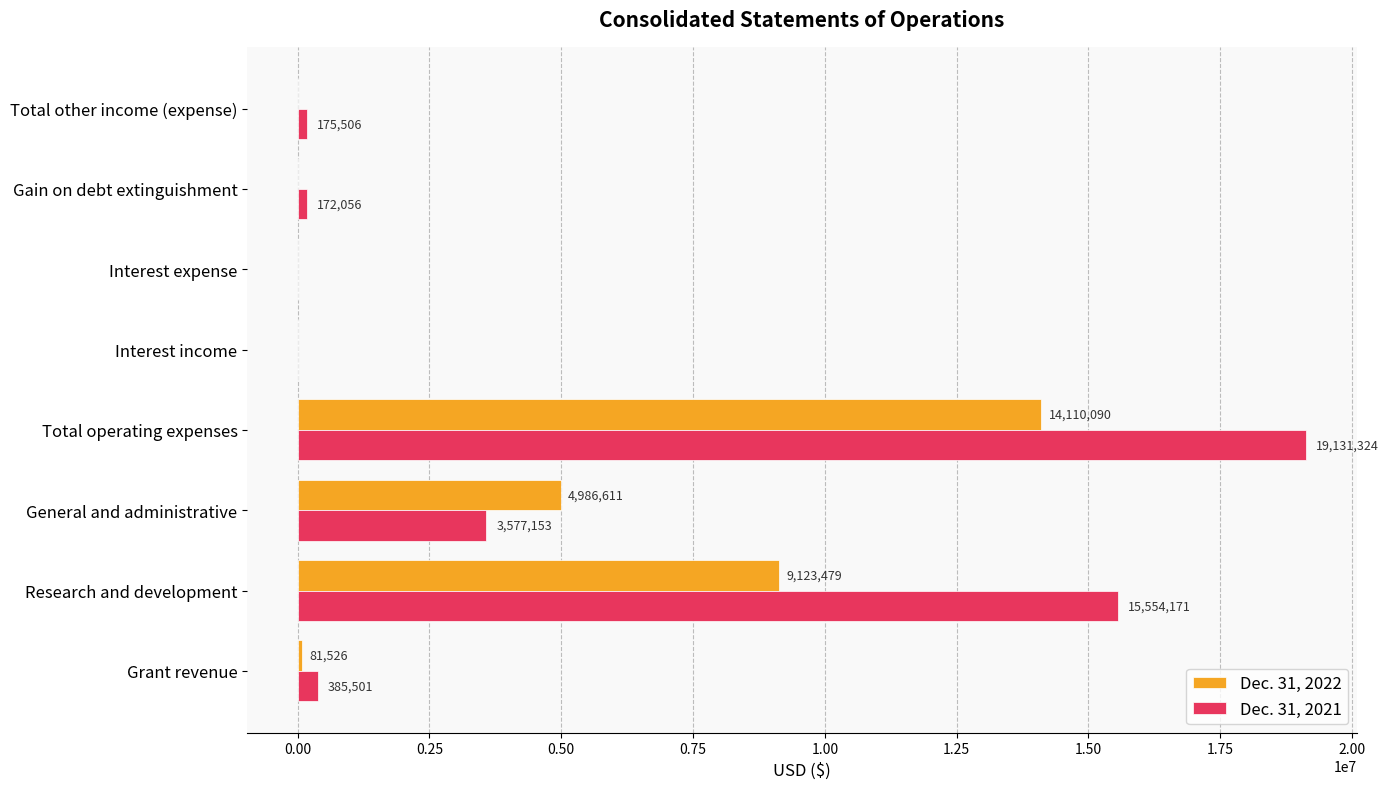

The Dec. 31, 2022 series shows 7658476 at General and administrative. True or false?

False